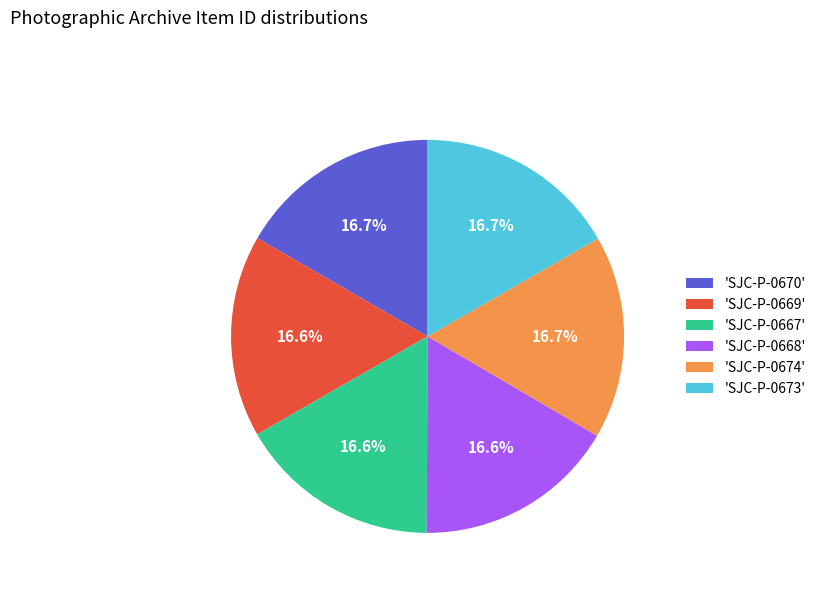

Does any single category account for the majority?

No